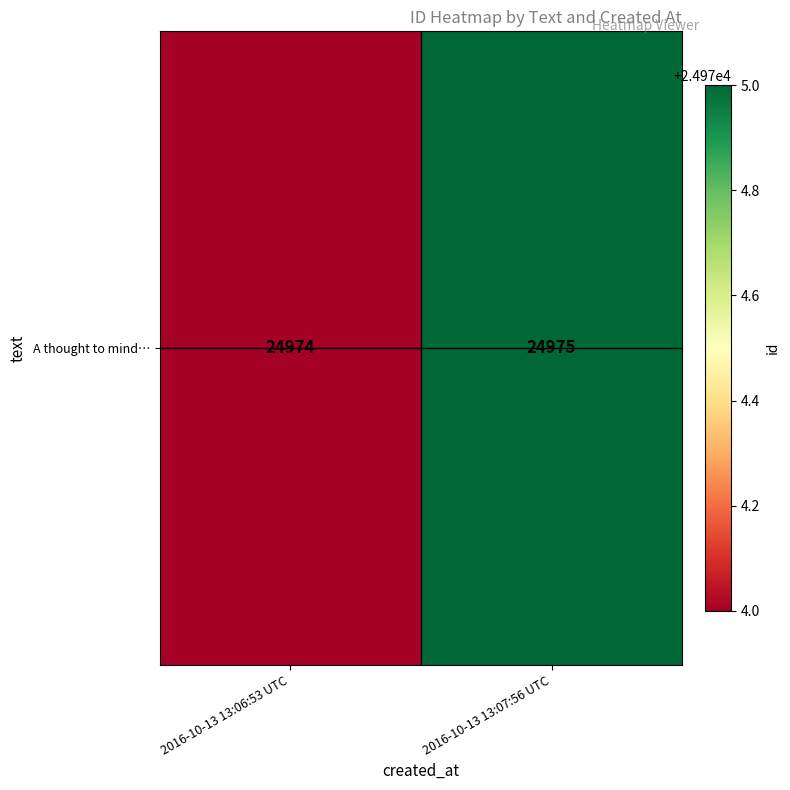

Which label corresponds to the smallest value in the chart?

2016-10-13 13:06:53 UTC